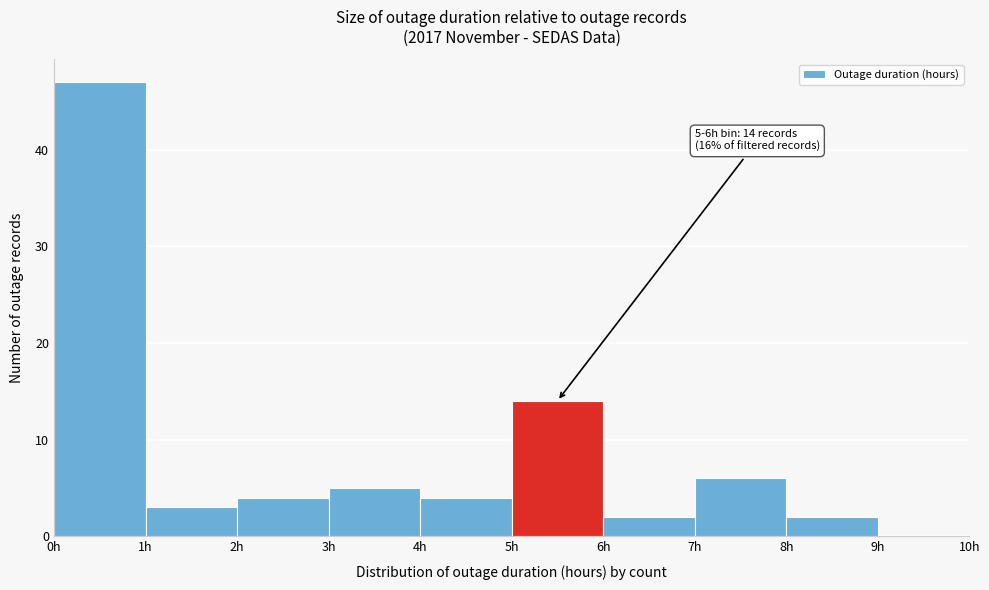

Which range on the x-axis has the tallest bar?

0 to 1